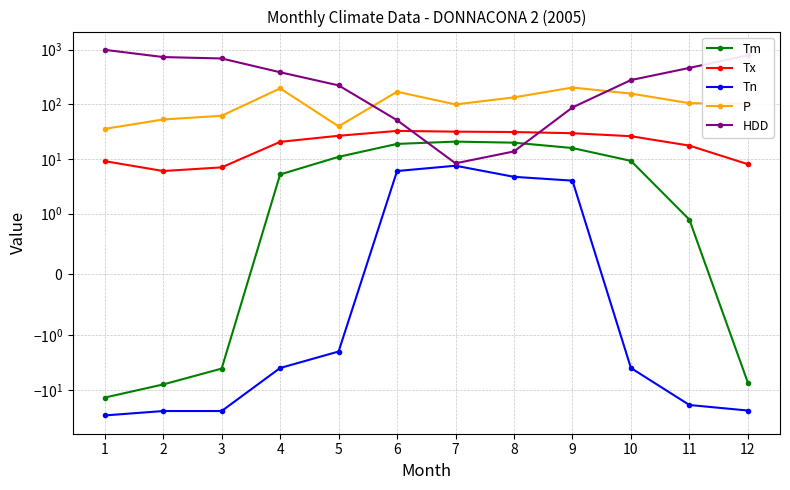

True or false: Tx and HDD cross at least once.

True